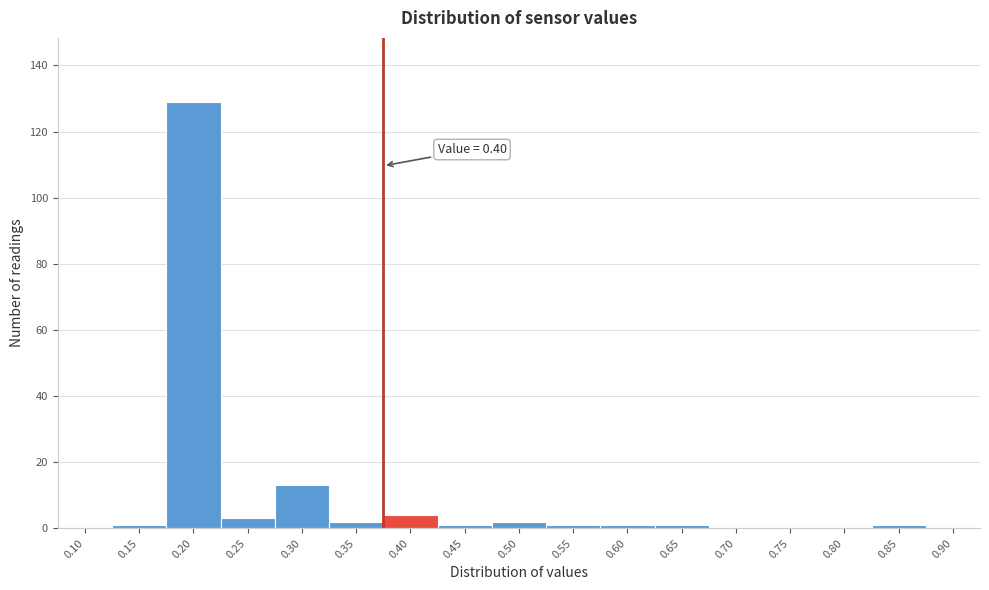

Reading left to right, what are all the values shown in this chart?

0.10=0	0.15=1	0.20=129	0.25=3	0.30=13	0.35=2	0.40=4	0.45=1	0.50=2	0.55=1	0.60=1	0.65=1	0.70=0	0.75=0	0.80=0	0.85=1	0.90=0